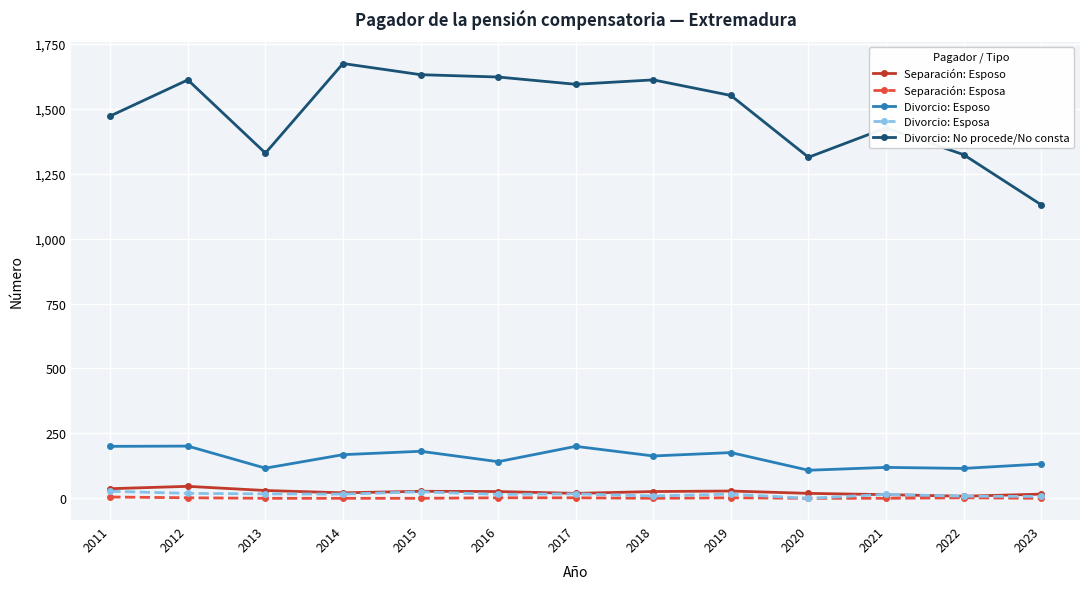

What is the maximum value for Divorcio: No procede/No consta?

1674